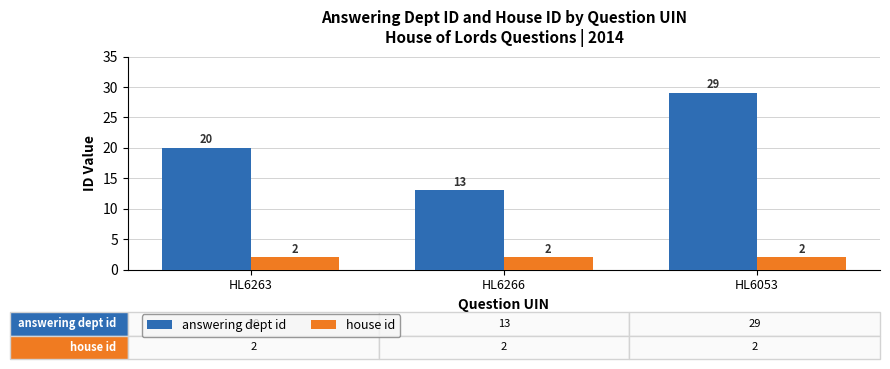

How many answering dept id values are between 13 and 29?

3